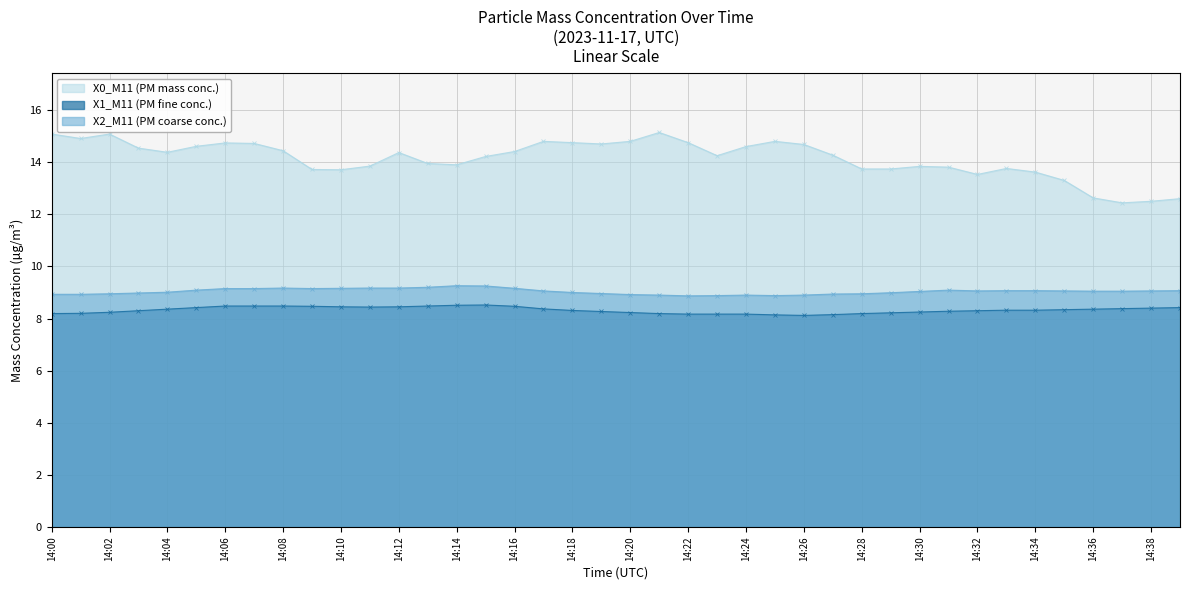

What is the maximum value for X2_M11 (PM coarse conc.)?

9.3